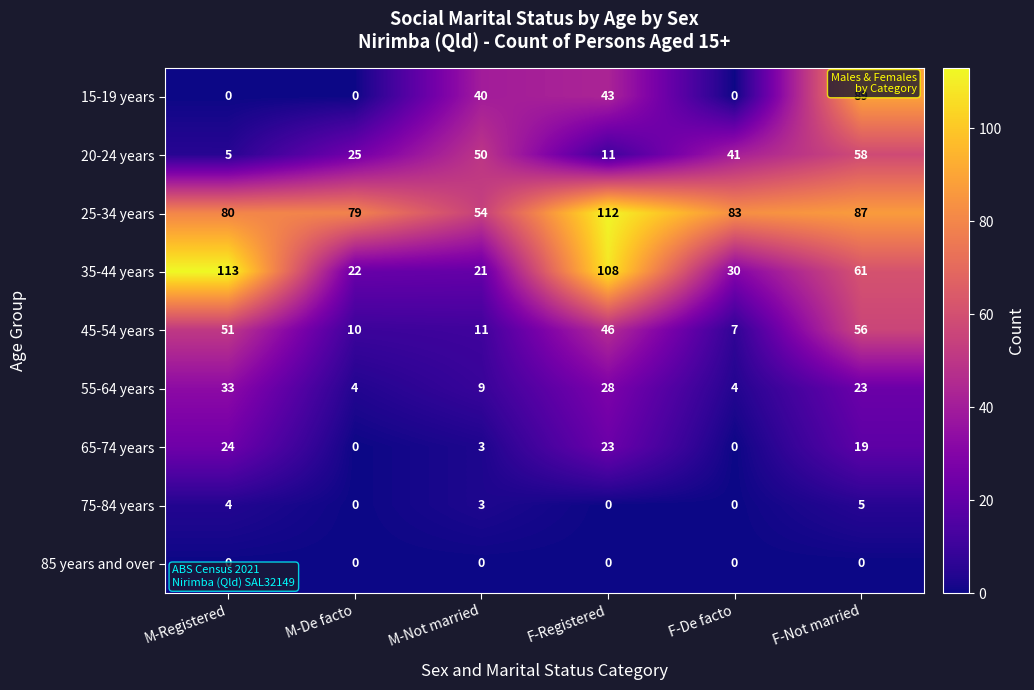

Between M-De facto and M-Not married, which series saw the biggest shift?

15-19 years